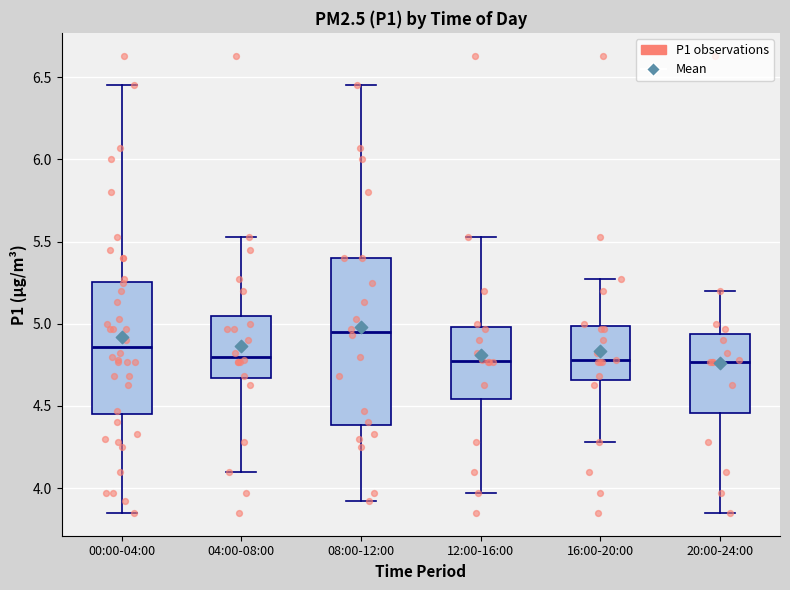

Where does the lower whisker of the box for 08:00-12:00 end on the y-axis? The values are not printed on the chart, so give them approximately, as read against the axis.

3.90